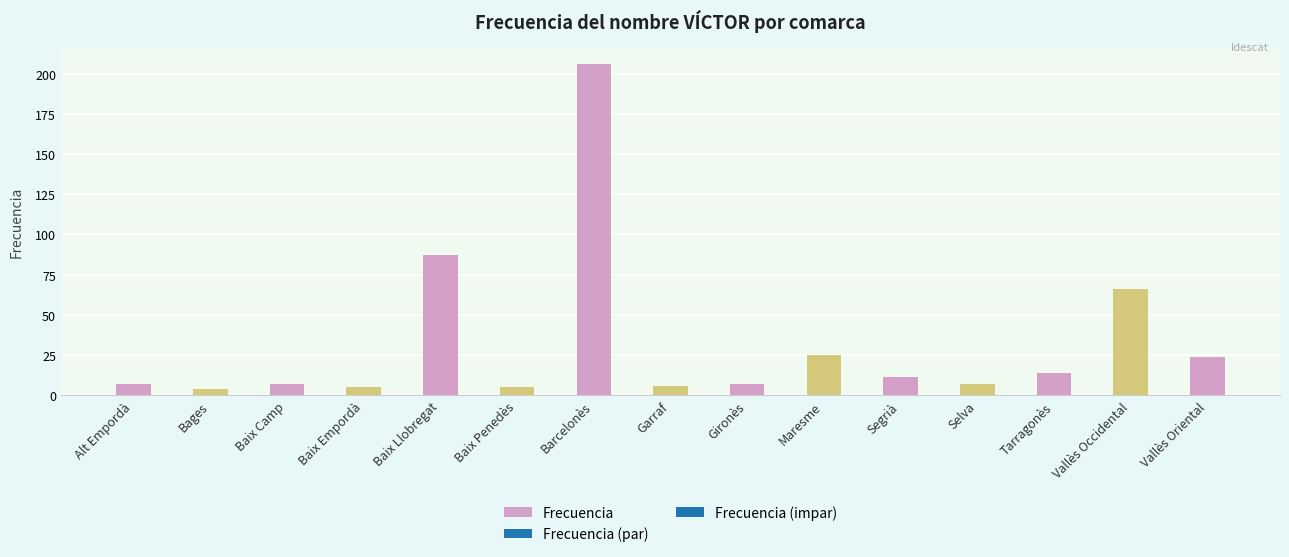

What is the smallest value displayed?

4